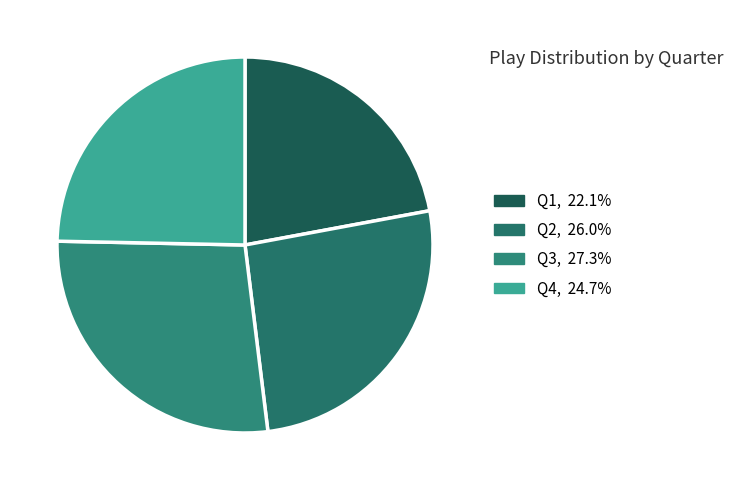

Between Q1 and Q3, which is larger?

Q3